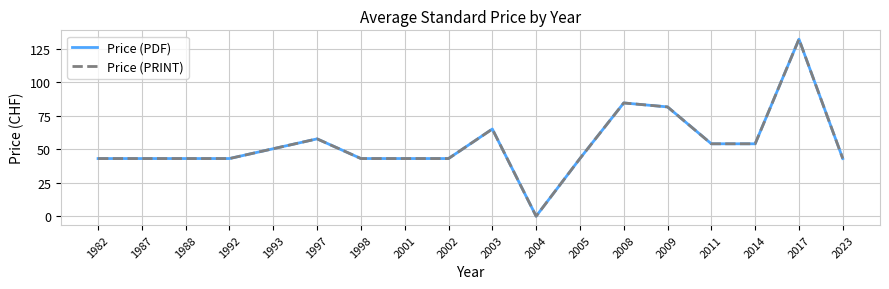

True or false: Price (PDF) and Price (PRINT) intersect in this chart.

False